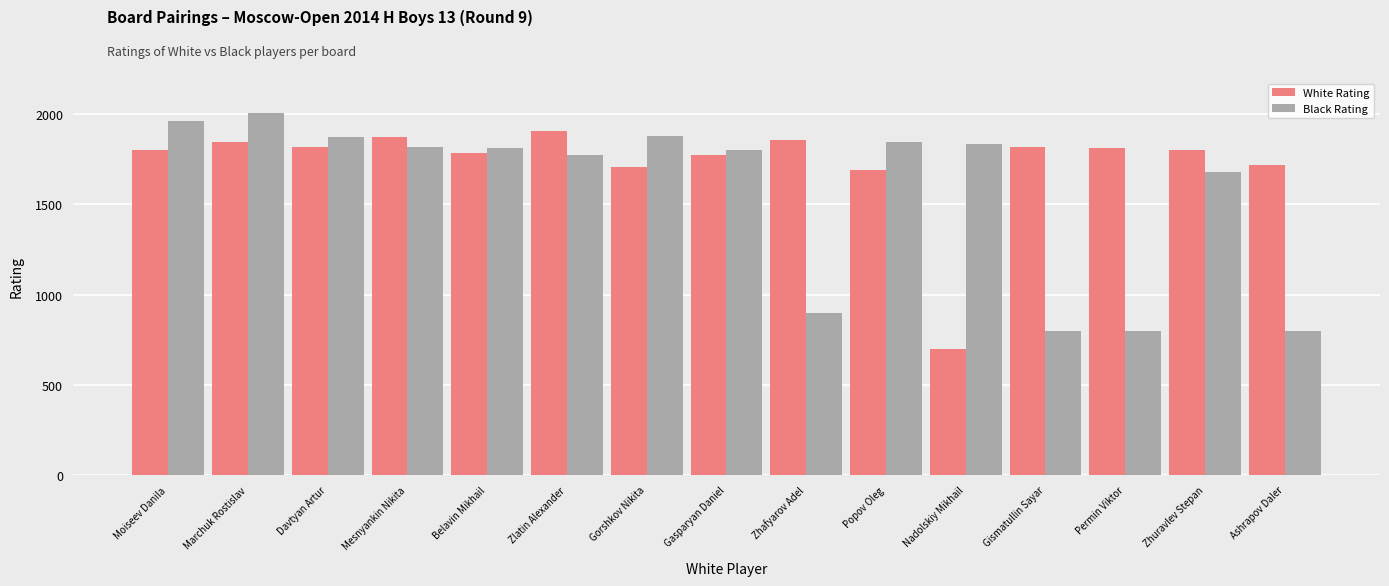

True or false: Black Rating has a value of 351 at Zhuravlev Stepan.

False